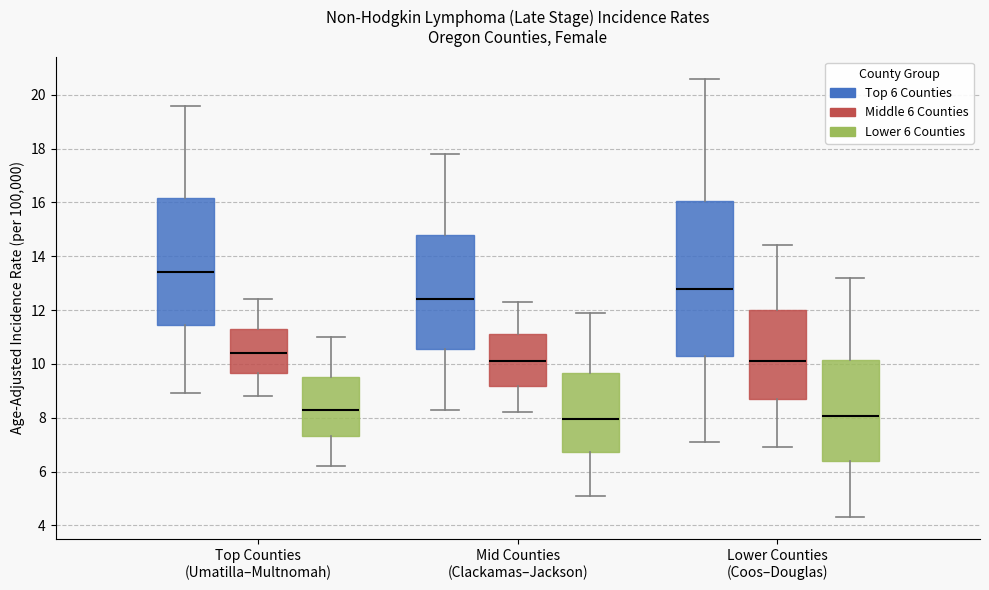

Reading left to right, read every box against the y-axis: the position of its median line, the range the box covers, and the ends of its whiskers. The values are not printed on the chart, so give them approximately, as read against the axis.

Top Counties (Umatilla–Multnomah) (Top 6 Counties): median 13.4, box 11.4 to 16.2, whiskers 9.0 to 19.6
Top Counties (Umatilla–Multnomah) (Middle 6 Counties): median 10.4, box 9.6 to 11.4, whiskers 8.8 to 12.4
Top Counties (Umatilla–Multnomah) (Lower 6 Counties): median 8.4, box 7.4 to 9.6, whiskers 6.2 to 11.0
Mid Counties (Clackamas–Jackson) (Top 6 Counties): median 12.4, box 10.6 to 14.8, whiskers 8.4 to 17.8
Mid Counties (Clackamas–Jackson) (Middle 6 Counties): median 10.2, box 9.2 to 11.2, whiskers 8.2 to 12.4
Mid Counties (Clackamas–Jackson) (Lower 6 Counties): median 8.0, box 6.8 to 9.6, whiskers 5.2 to 12.0
Lower Counties (Coos–Douglas) (Top 6 Counties): median 12.8, box 10.2 to 16.0, whiskers 7.2 to 20.6
Lower Counties (Coos–Douglas) (Middle 6 Counties): median 10.2, box 8.6 to 12.0, whiskers 7.0 to 14.4
Lower Counties (Coos–Douglas) (Lower 6 Counties): median 8.0, box 6.4 to 10.2, whiskers 4.4 to 13.2